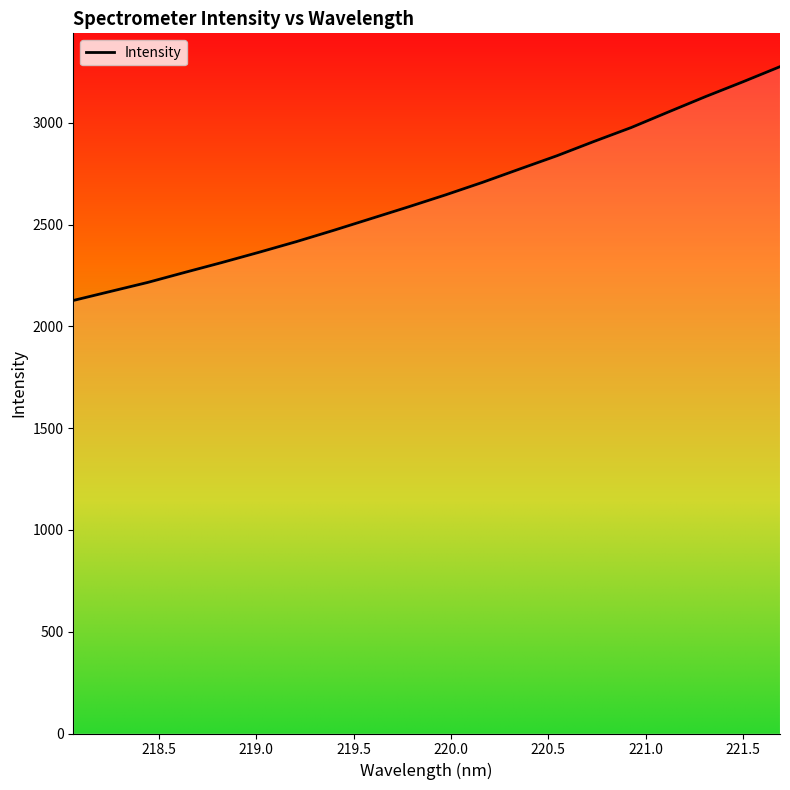

What is the average value?

2649.0